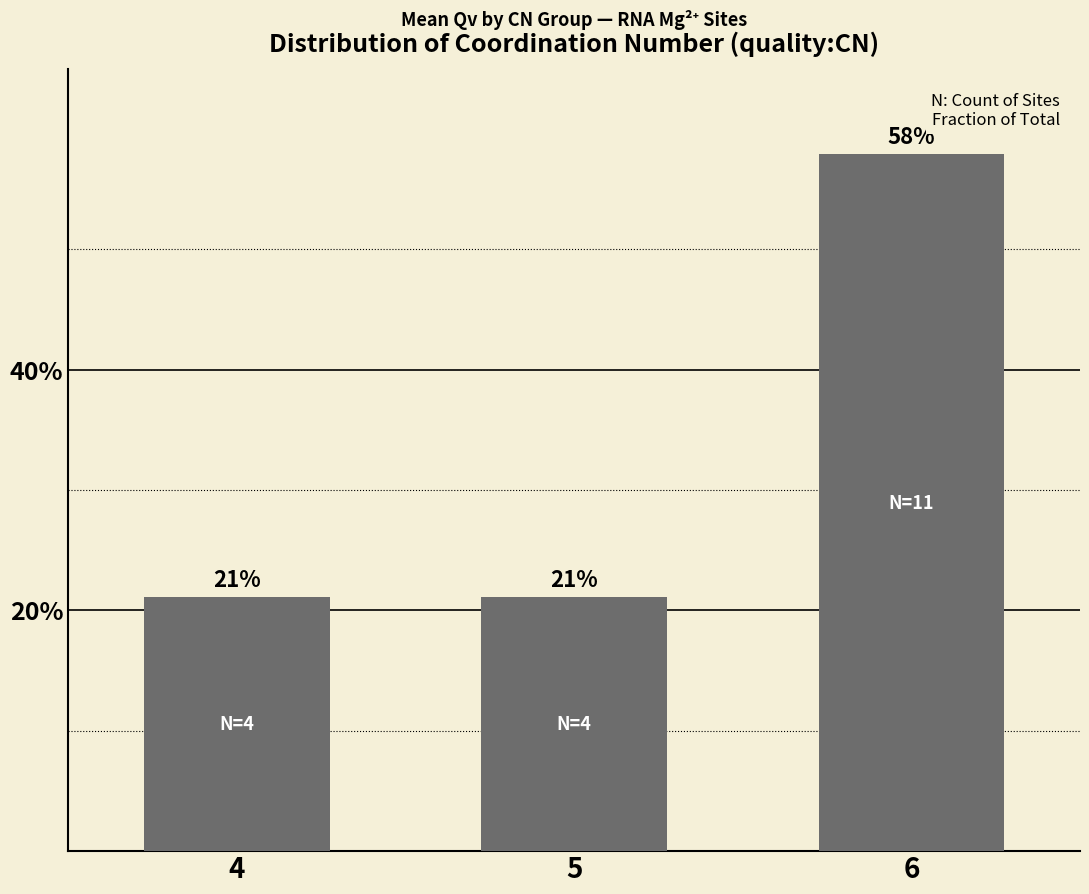

How many bars are there in total?

3